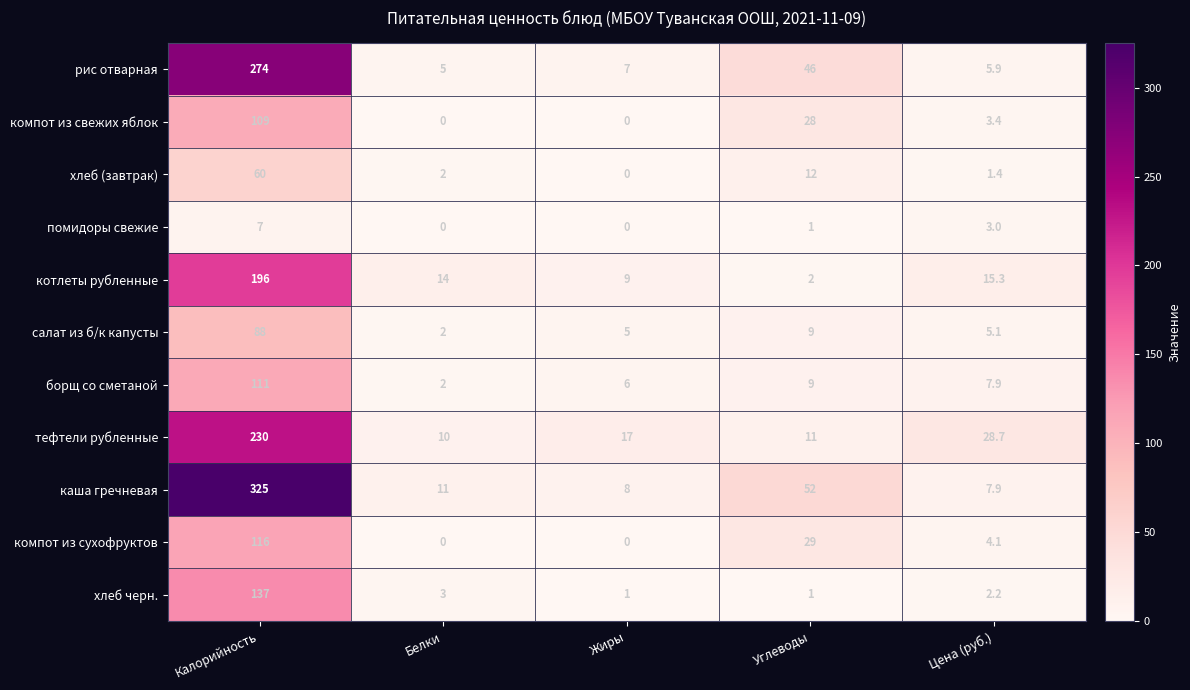

Which label corresponds to the largest value in the chart?

Калорийность